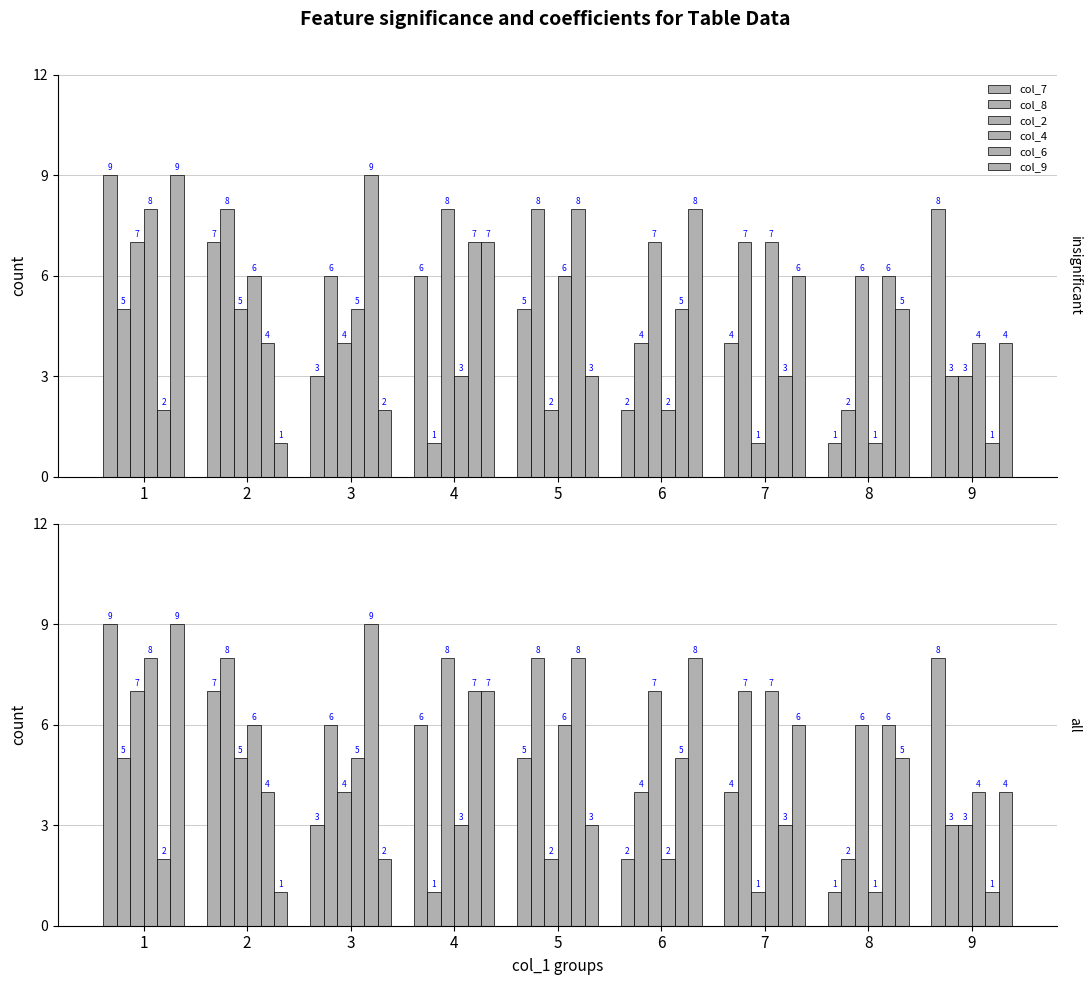

What is the sum of all col_7 values?

45